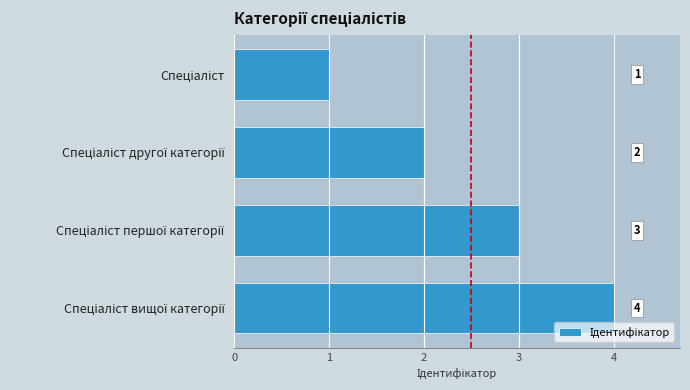

What is the minimum value shown in the chart?

1